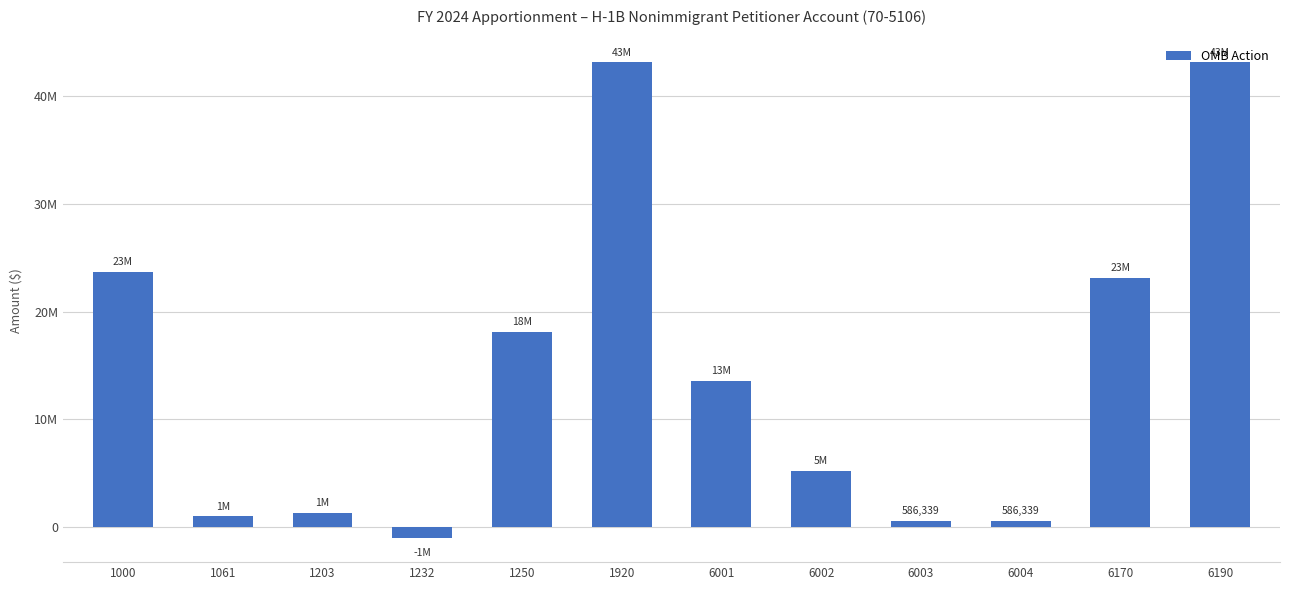

Does the chart contain any negative values?

Yes